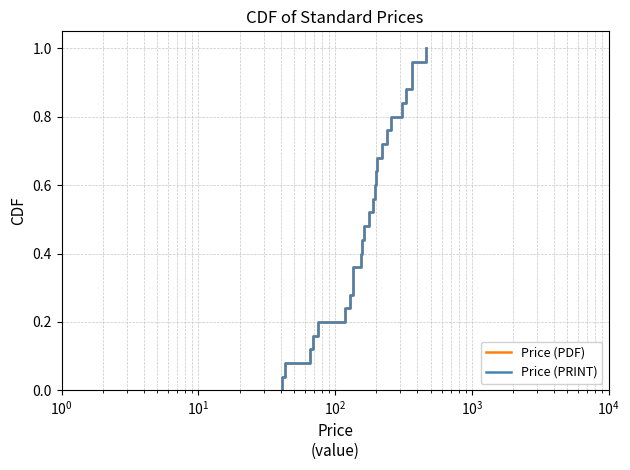

What is the value of the Price (PRINT) point at the 26th from the left?

1.0